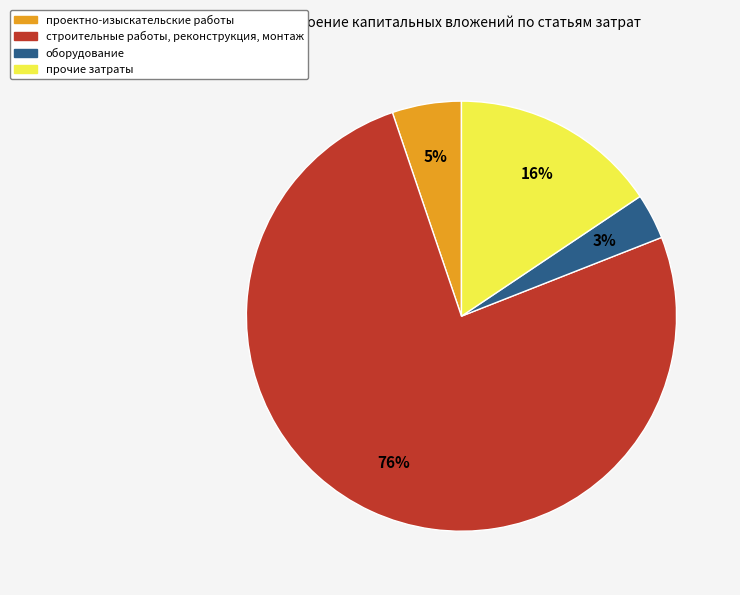

How many segments does this pie chart have?

4